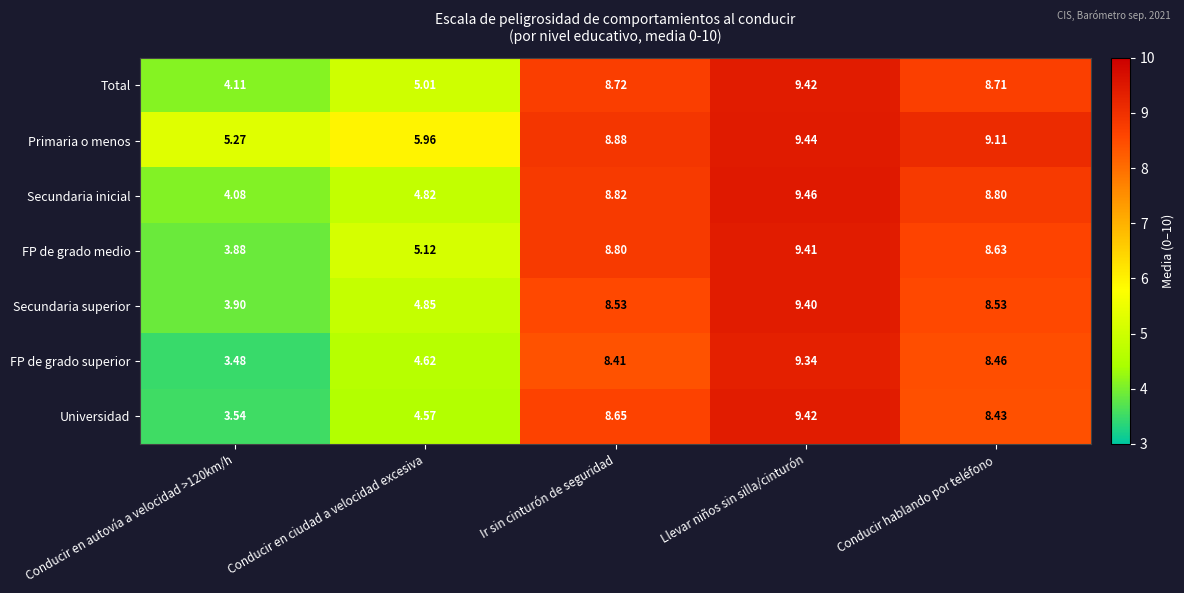

Where is Total nearest to the value 6?

Conducir en ciudad a velocidad excesiva